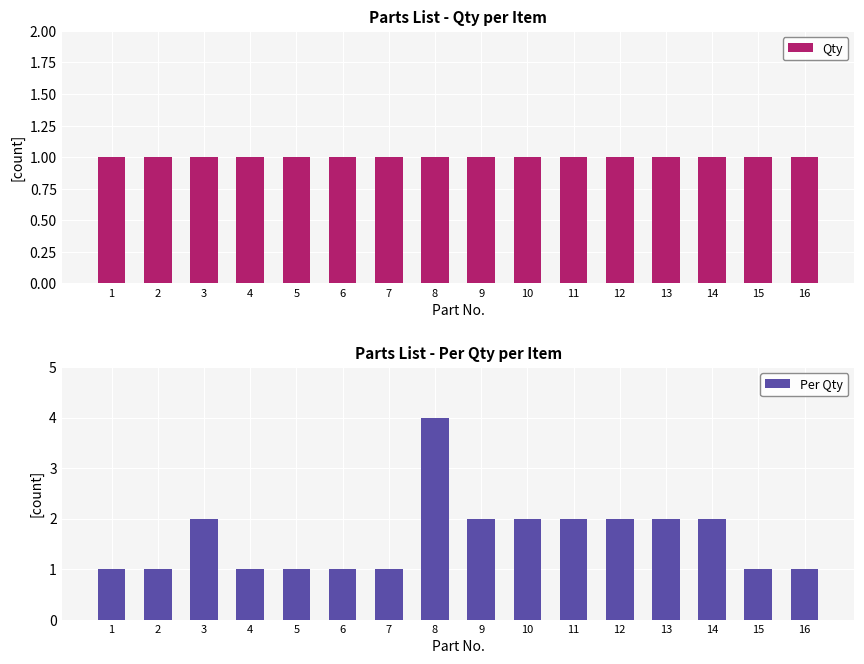

At which label is Per Qty closest to 2?

3